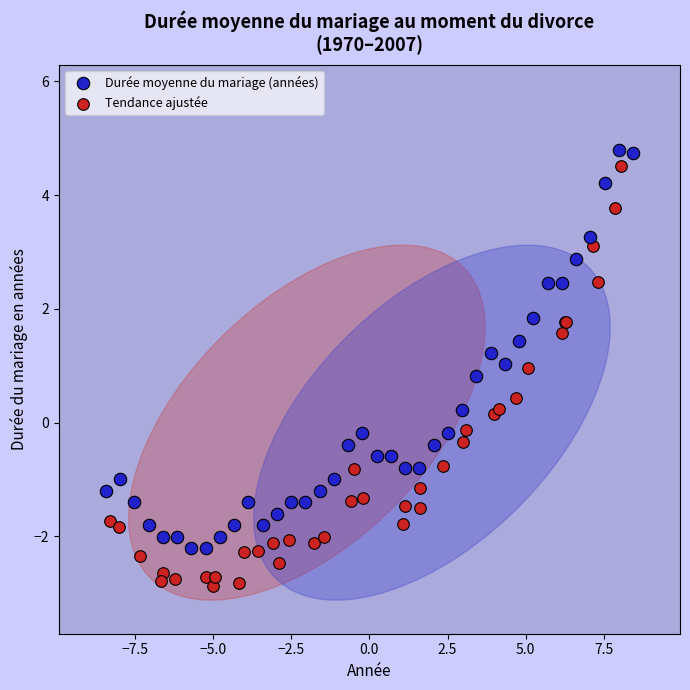

Which series reaches the minimum Y coordinate?

Tendance ajustée